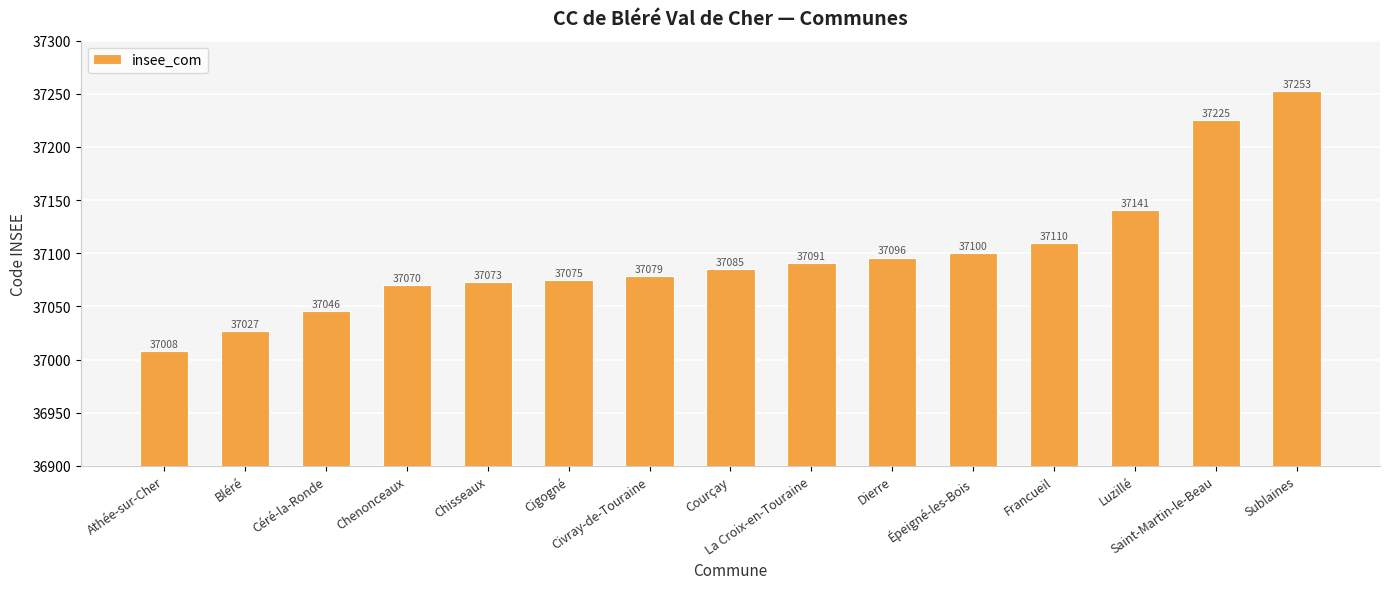

Which category has the highest value across all series?

Sublaines